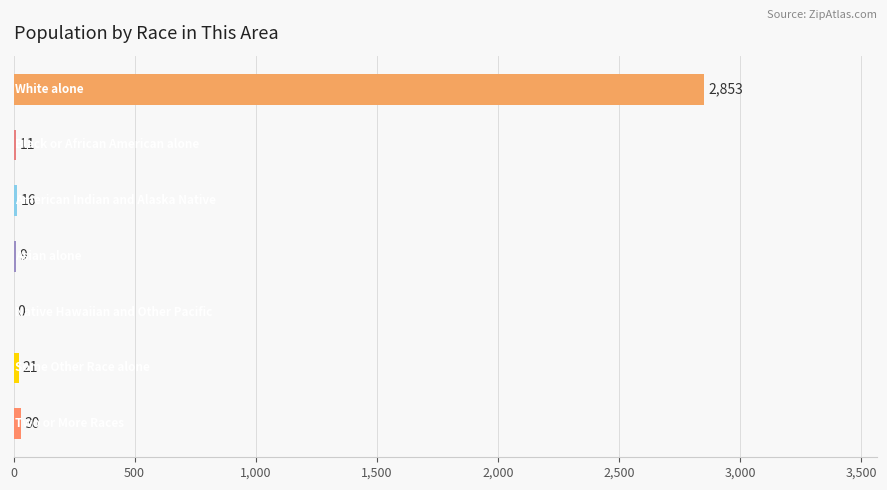

What is the greatest value displayed?

2853